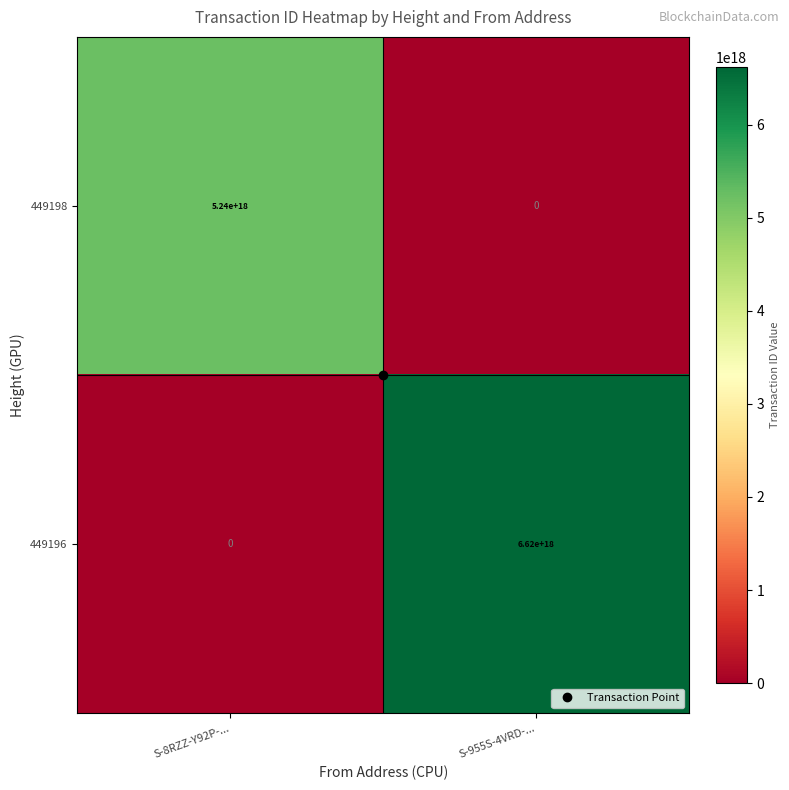

Which category has the highest value across all series?

S-955S-4VRD-...